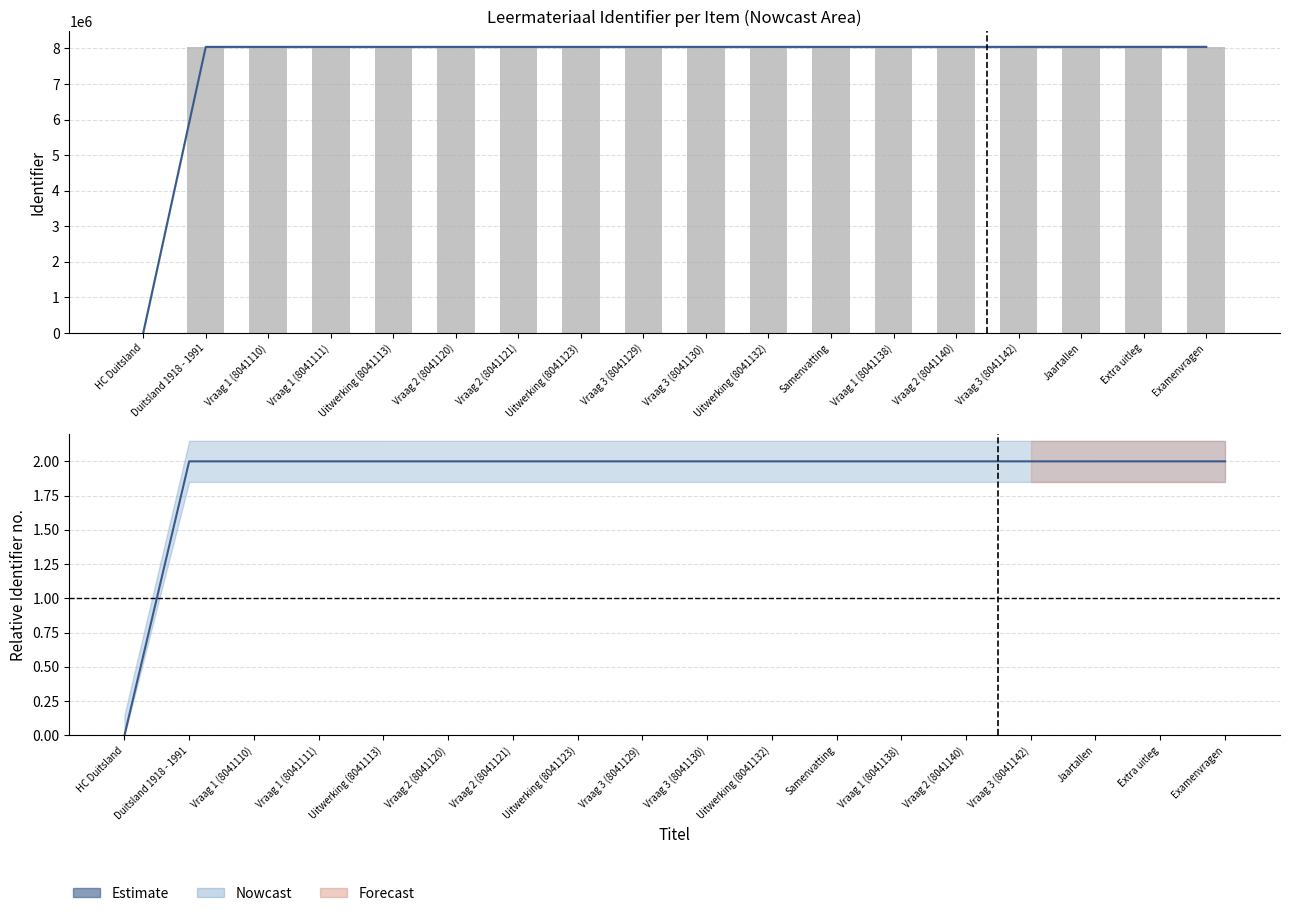

Reading right to left, transcribe all the data shown in this chart.

Estimate: 2.0	2.0	2.0	2.0	2.0	2.0	2.0	2.0	2.0	2.0	2.0	2.0	2.0	2.0	2.0	2.0	2.0	0.0
Observed: 8041148.0	8041146.0	8041144.0	8041142.0	8041140.0	8041138.0	8041137.0	8041132.0	8041130.0	8041129.0	8041123.0	8041121.0	8041120.0	8041113.0	8041111.0	8041110.0	8041108.0	0.0